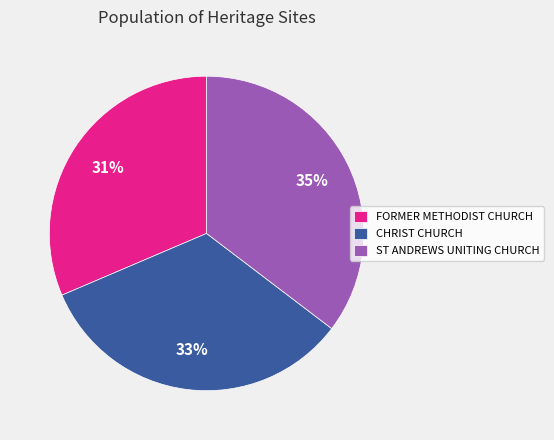

Rank the categories by value from highest to lowest.

ST ANDREWS UNITING CHURCH, CHRIST CHURCH, FORMER METHODIST CHURCH